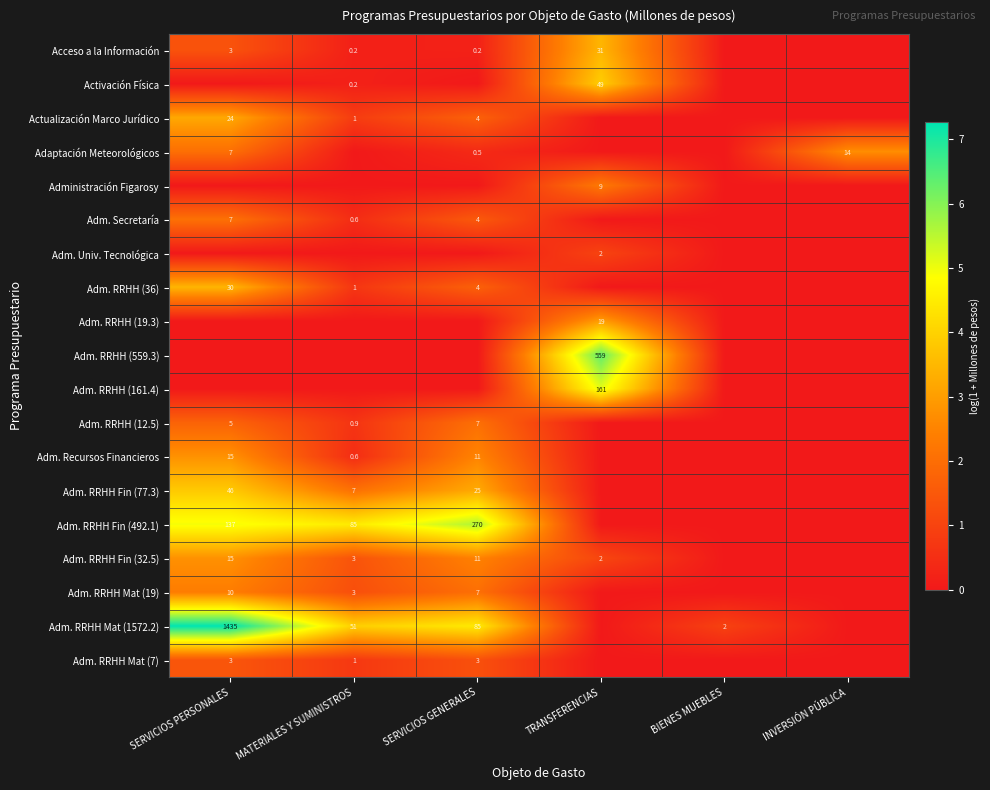

Which category has the highest value across all series?

SERVICIOS PERSONALES